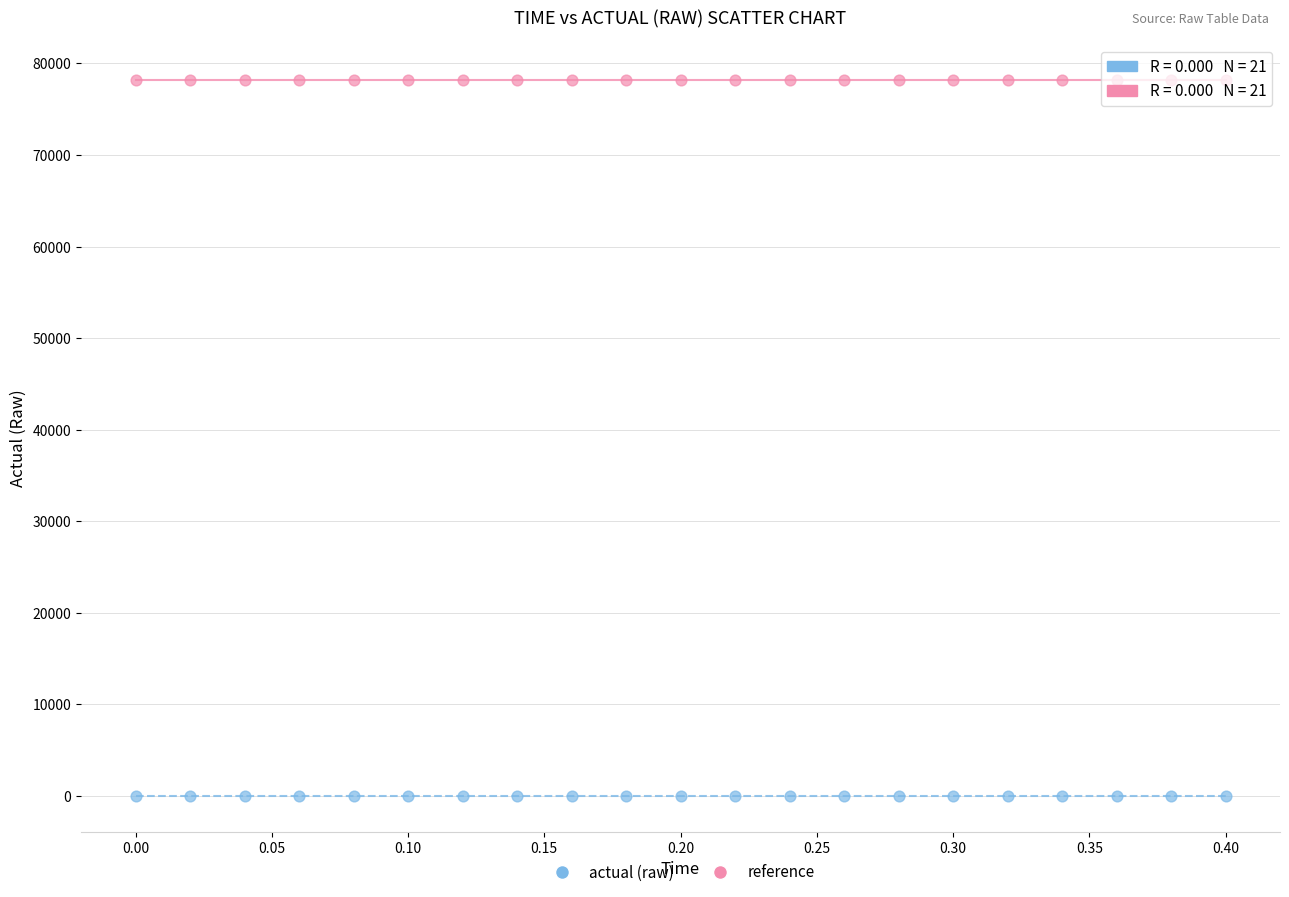

Which series reaches the maximum Y coordinate?

reference